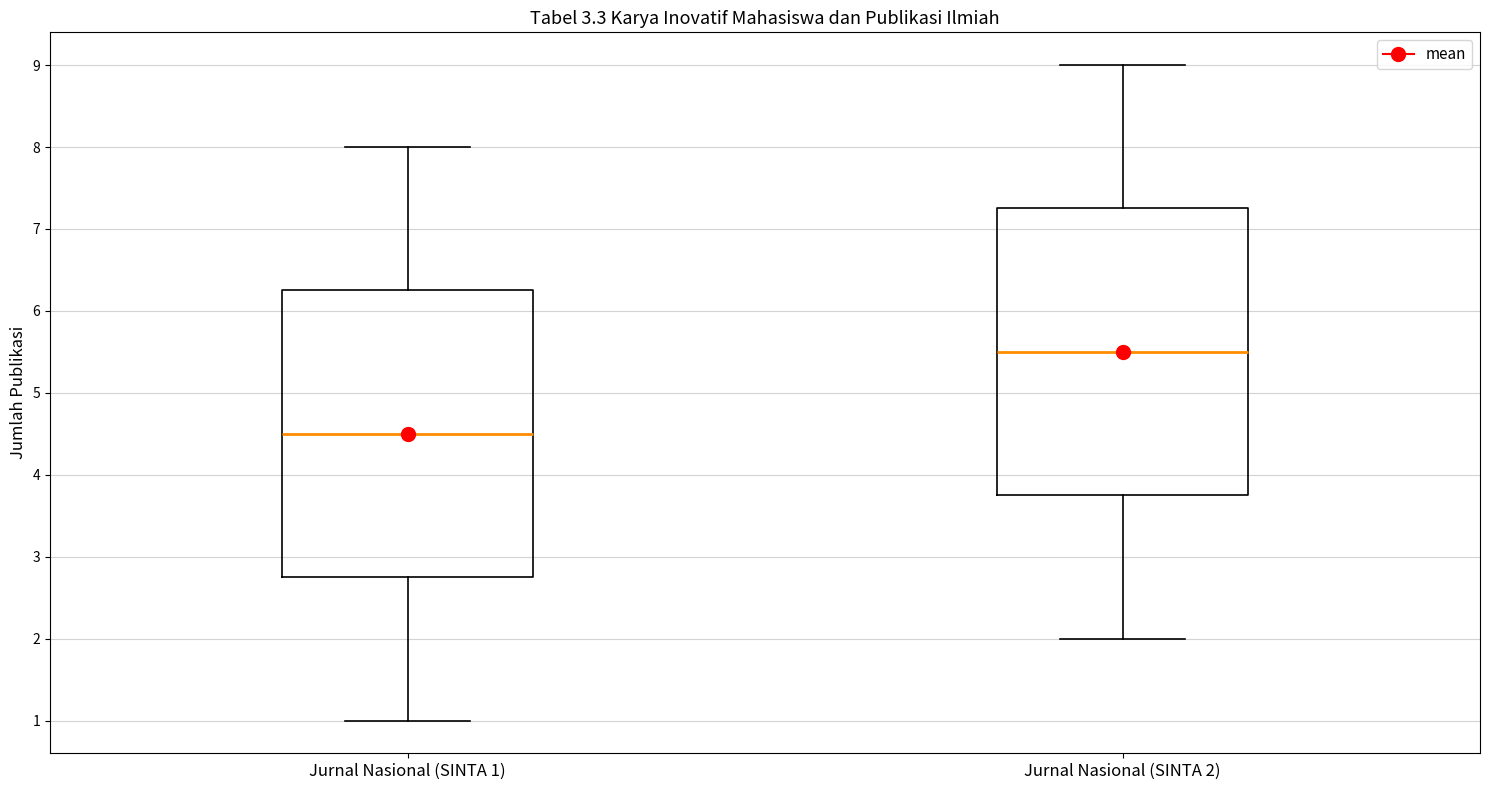

Which box's median line is the lowest?

Jurnal Nasional (SINTA 1)